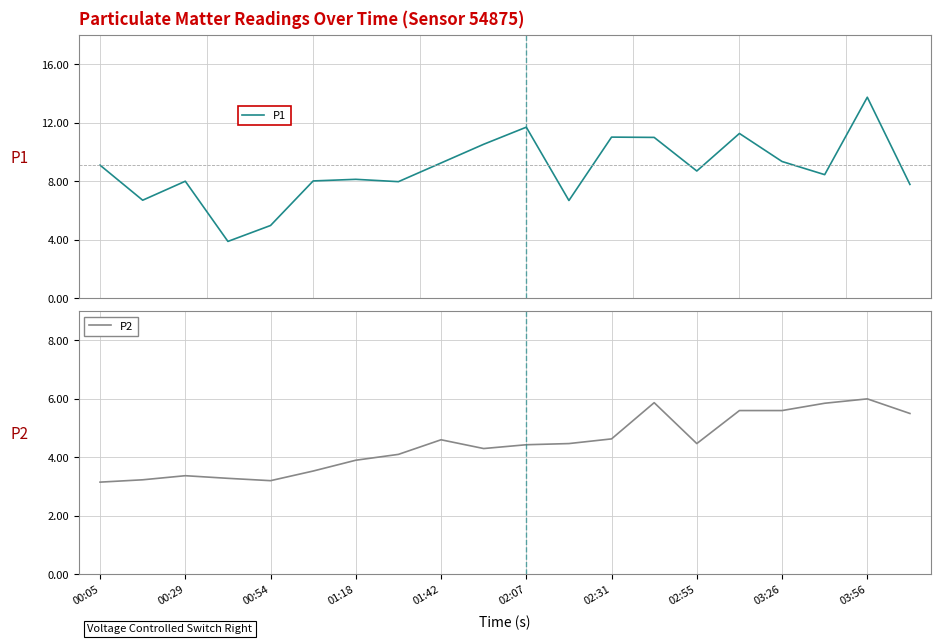

What is the maximum value for P1?

13.8